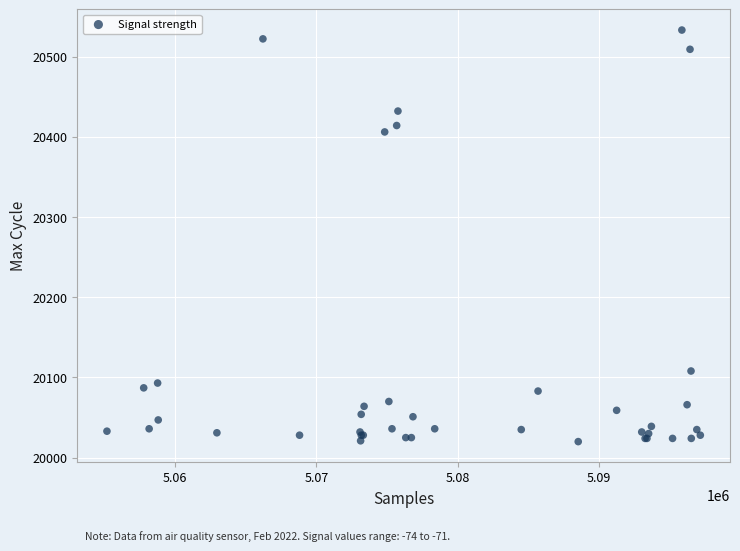

What Y value in the scatter plot is closest to 20276?

20406